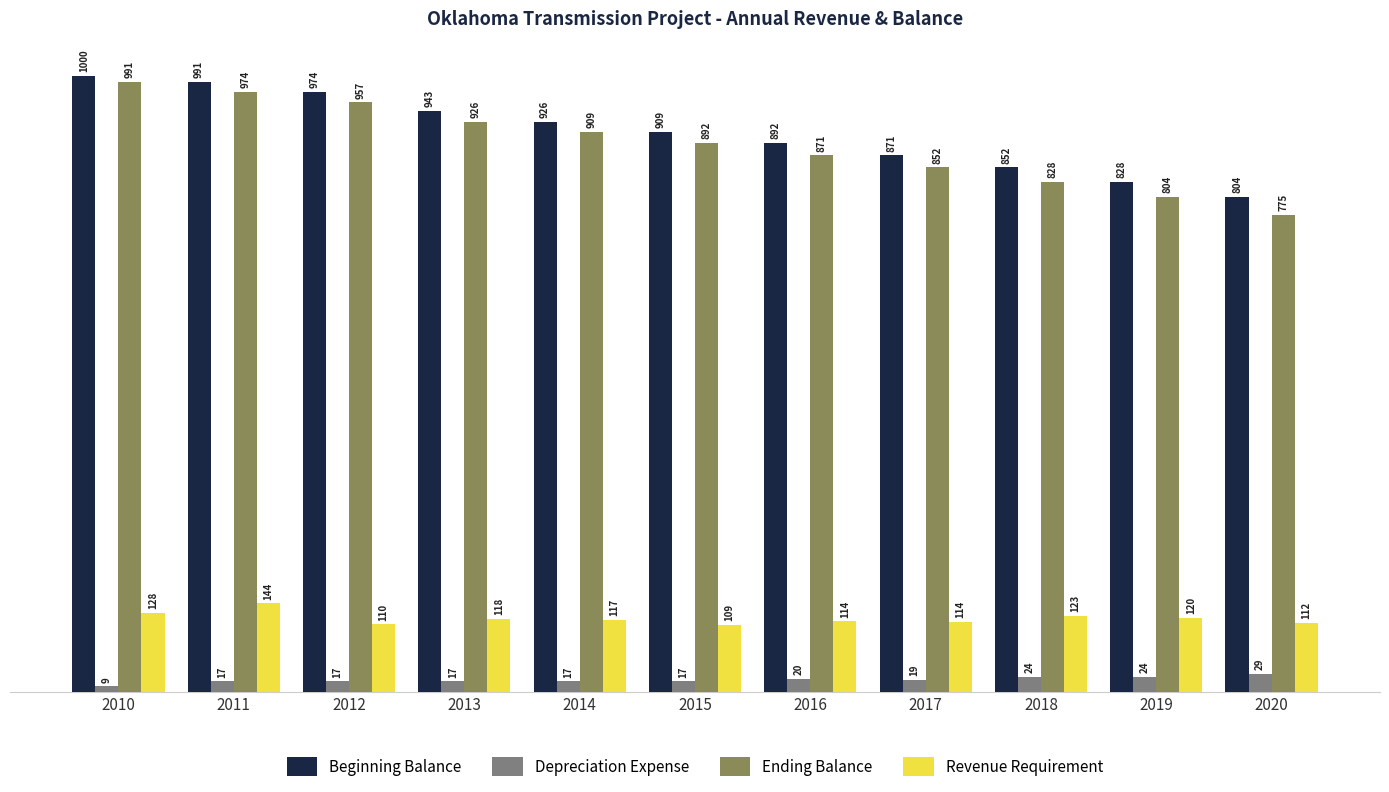

How many bars are there in each group?

4